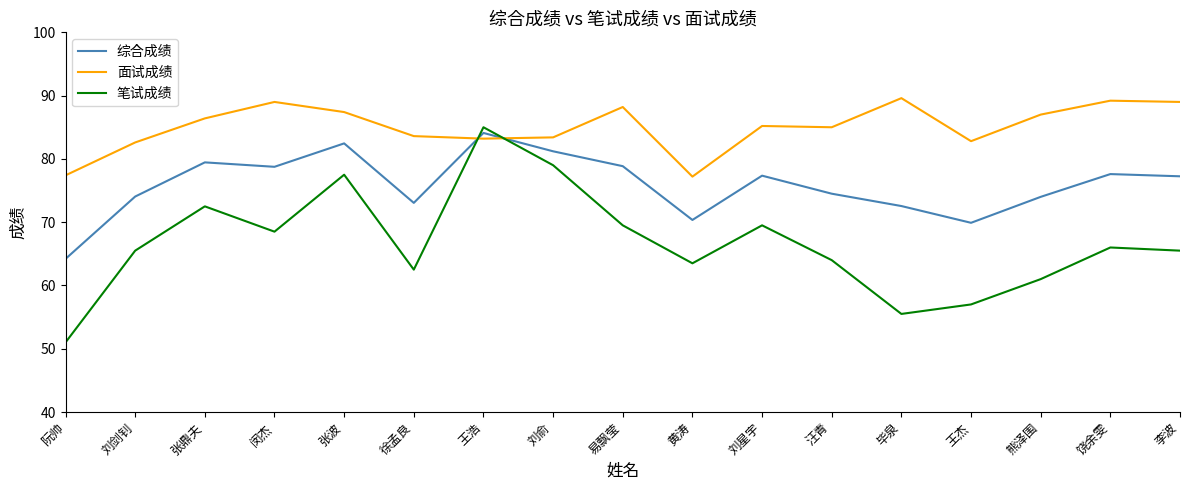

Between which two adjacent categories do 综合成绩 and 面试成绩 first intersect?

徐孟良 and 王浩